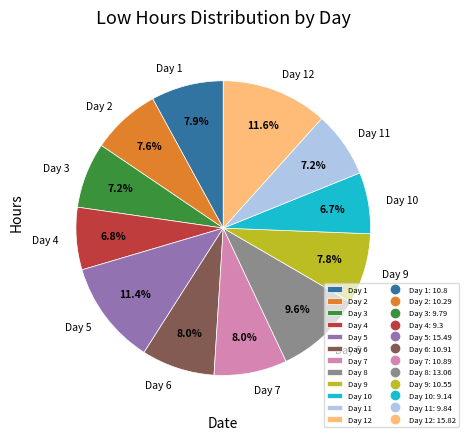

What is the ratio of the value at Day 11 to the value at Day 12?

0.6